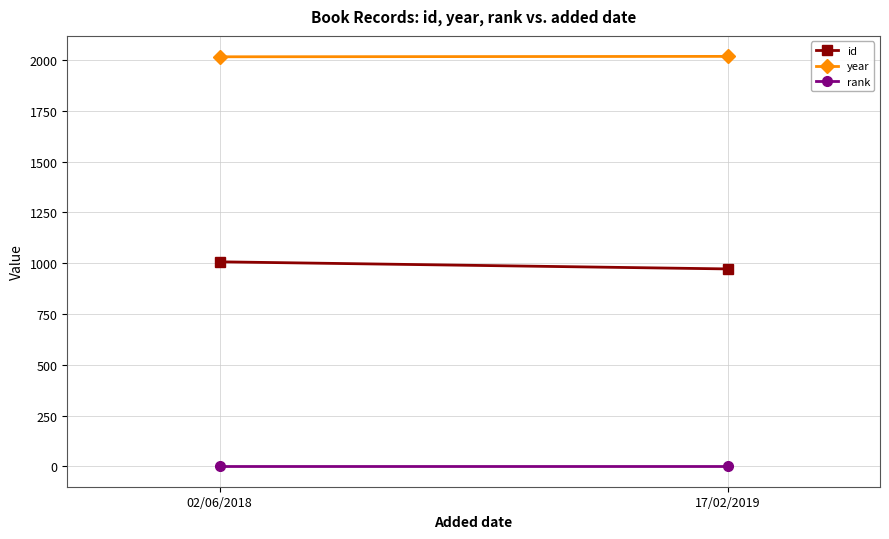

What is the difference between the highest and lowest values at 17/02/2019?

2017